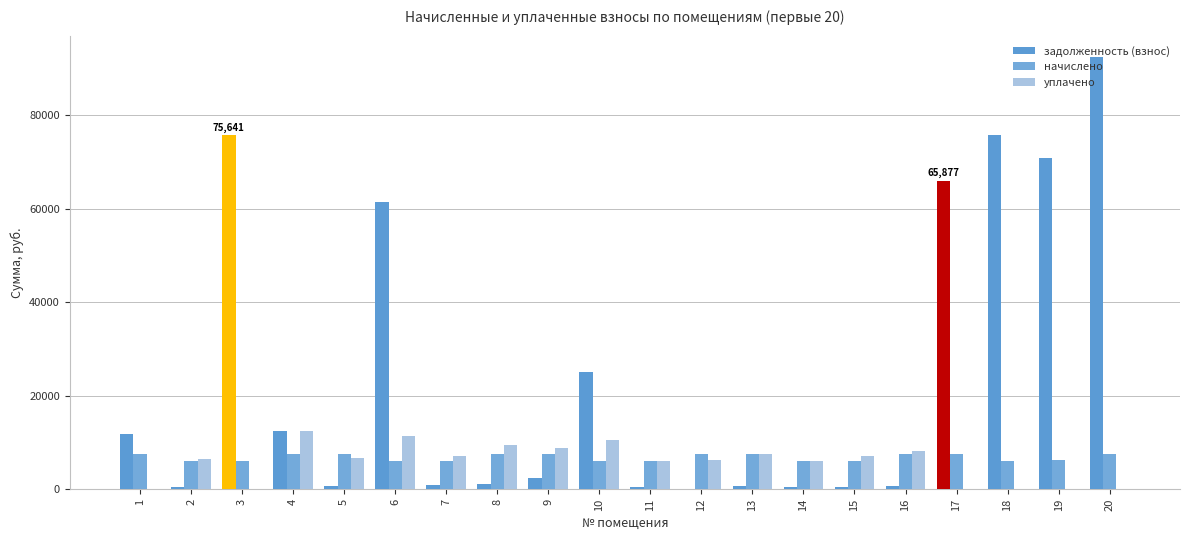

Reading right to left, extract all data points from this chart.

задолженность (взнос): 20=92352.5	19=70855.2	18=75640.5	17=65877.4	16=626.9	15=513.4	14=512.4	13=627.9	12=0.0	11=513.4	10=24990.9	9=2521.9	8=1138.7	7=1024.9	6=61405.8	5=629.8	4=12536.2	3=75640.5	2=488.3	1=11804.0
начислено: 20=7522.2	19=6173.0	18=6161.0	17=7498.3	16=7522.2	15=6161.0	14=6149.2	13=7534.2	12=7498.3	11=6161.0	10=6161.0	9=7534.2	8=7522.2	7=6149.2	6=6161.0	5=7558.1	4=7510.3	3=6161.0	2=6149.2	1=7534.2
уплачено: 20=0.0	19=0.0	18=0.0	17=0.0	16=8099.9	15=7067.1	14=6109.0	13=7485.0	12=6322.7	11=6120.8	10=10500.0	9=8759.9	8=9560.7	7=7053.5	6=11500.0	5=6804.2	4=12538.9	3=0.0	2=6581.2	1=0.0